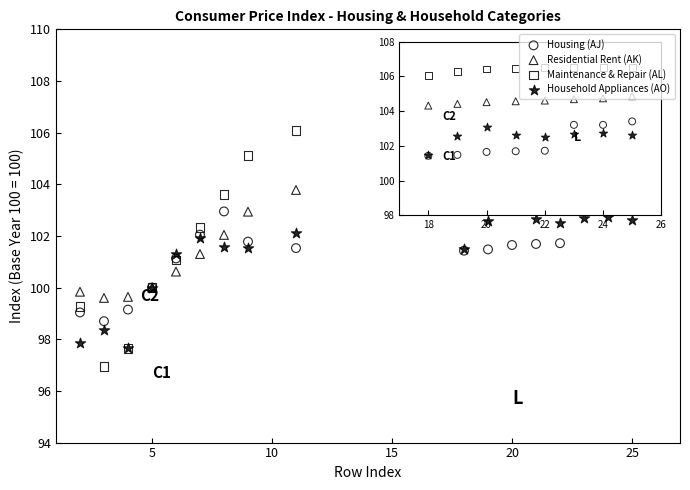

Which series contains the lowest Y value?

Maintenance & Repair (AL)